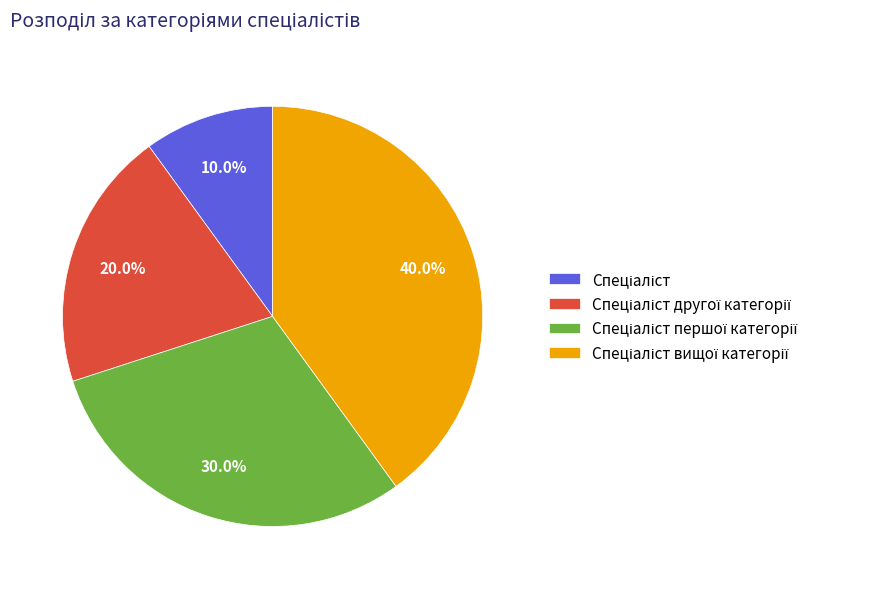

How many slices are in this pie chart?

4